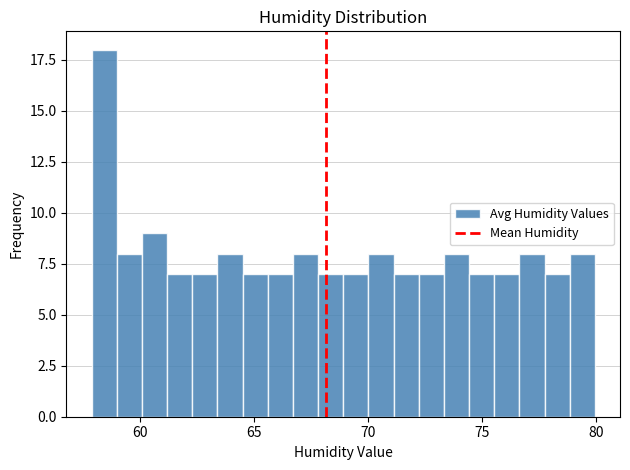

Around what value on the x-axis is the tallest bar? Give the approximate position of its centre, as read against the axis.

58.5